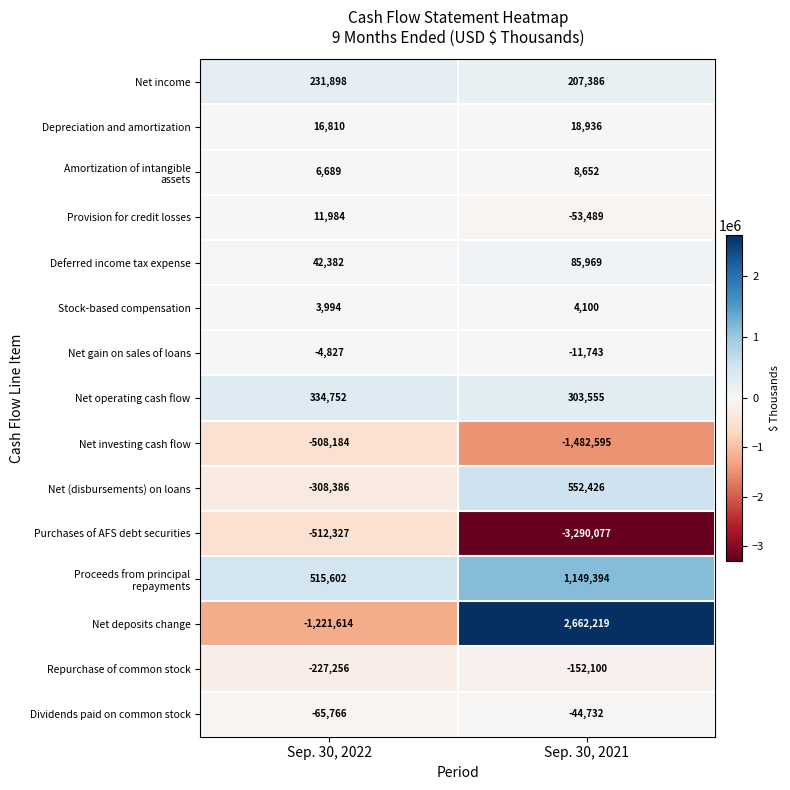

Is the value of Deferred income tax expense at Sep. 30, 2021 greater than the value of Depreciation and amortization at Sep. 30, 2022?

Yes